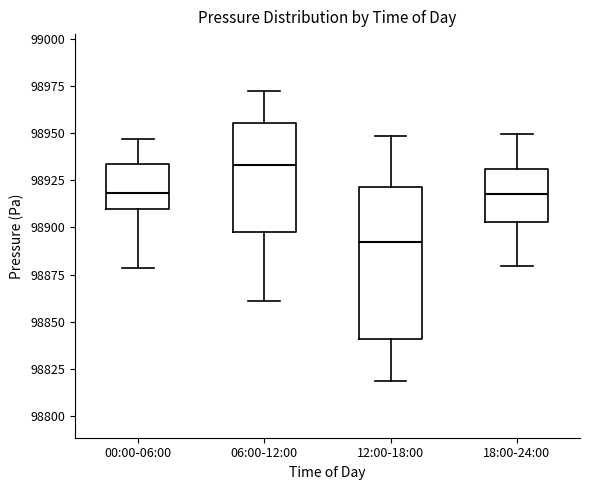

Which box's median line is the lowest?

12:00-18:00